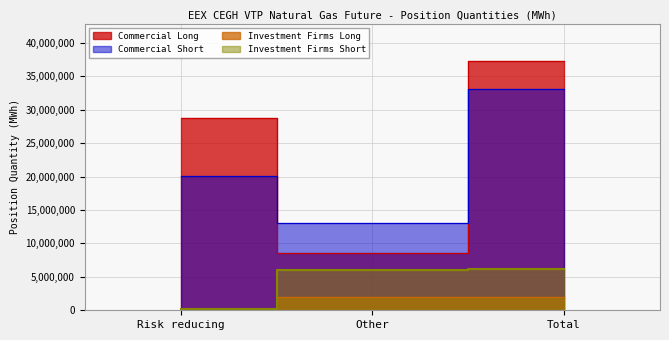

What value does the Investment Firms Short series have at Other, to the nearest 10?

5983720